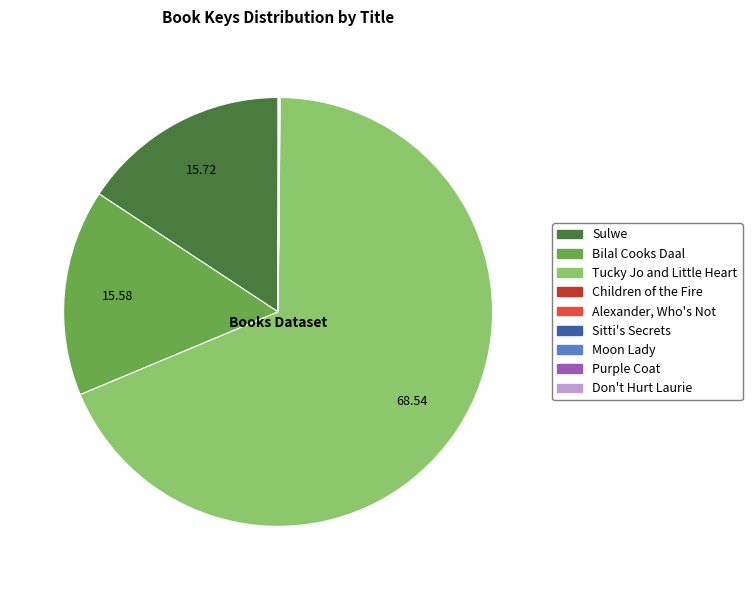

Which slice represents more than half of the pie?

Tucky Jo and Little Heart